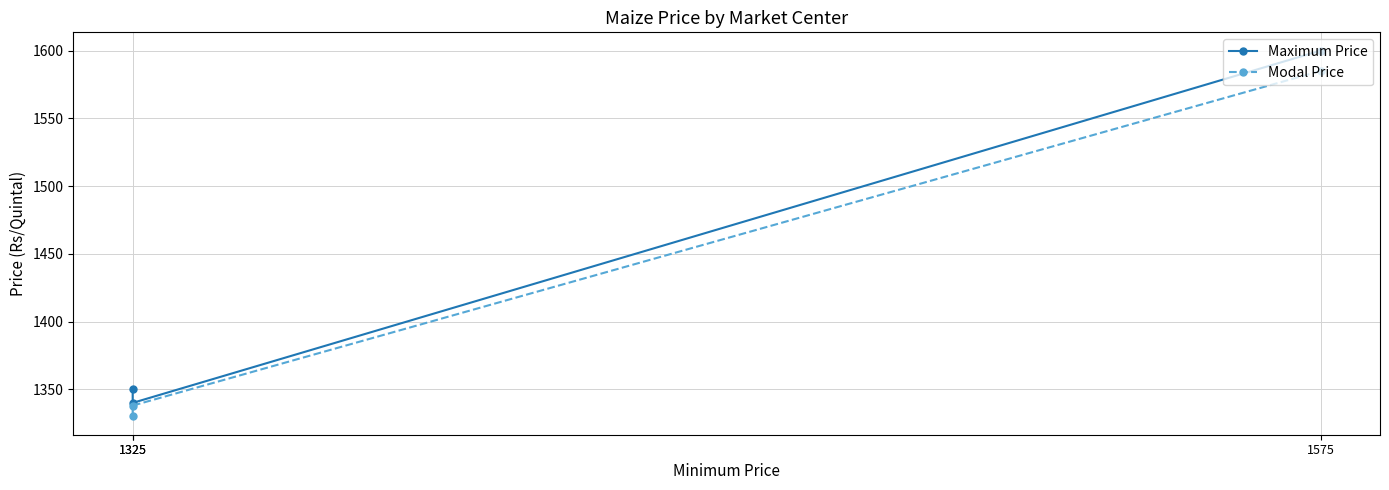

Is the value of Modal Price at 1325 greater than the value of Maximum Price at 1325?

No